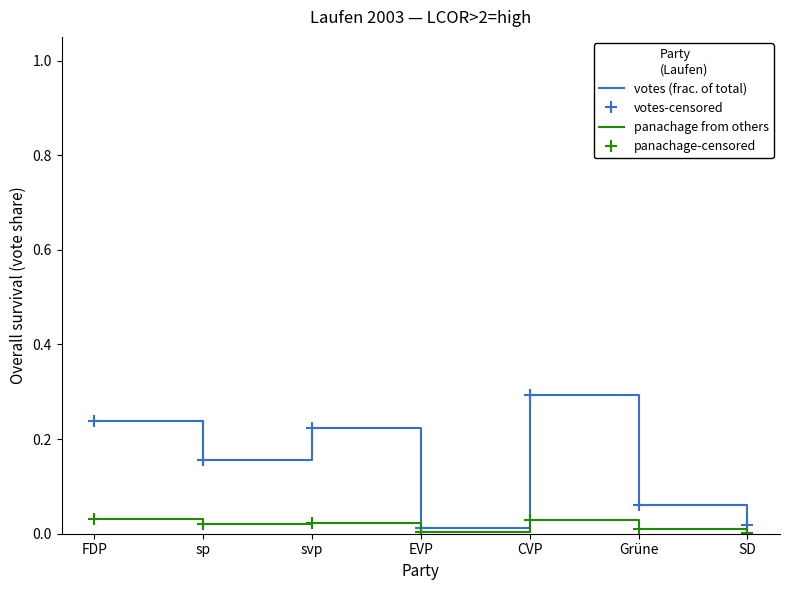

At which label is panachage from others closest to 0?

SD